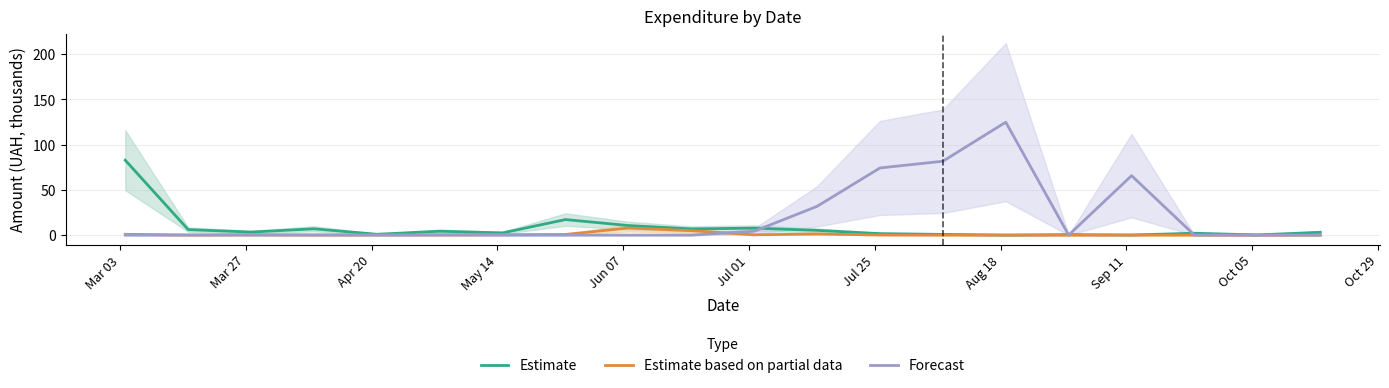

At which label does Forecast reach its minimum?

Mar 03